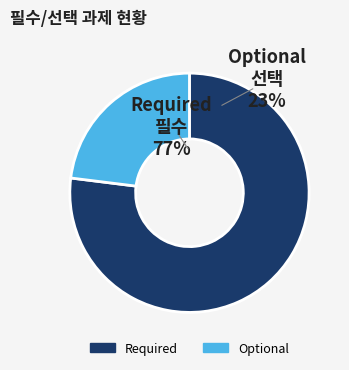

The Required slice represents 77% of the pie. True or false?

True